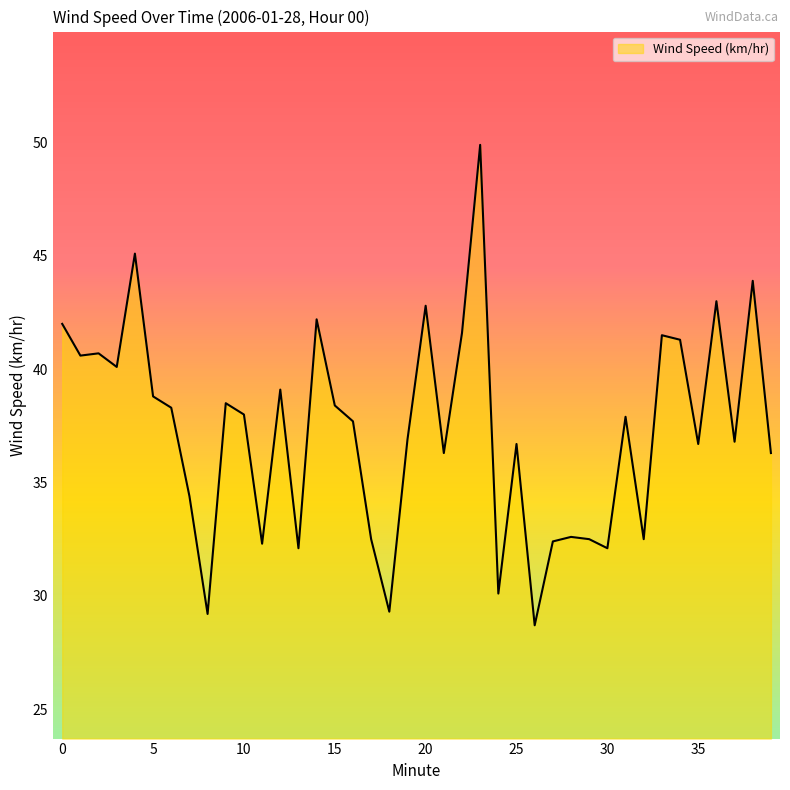

What is the smallest value displayed?

28.7